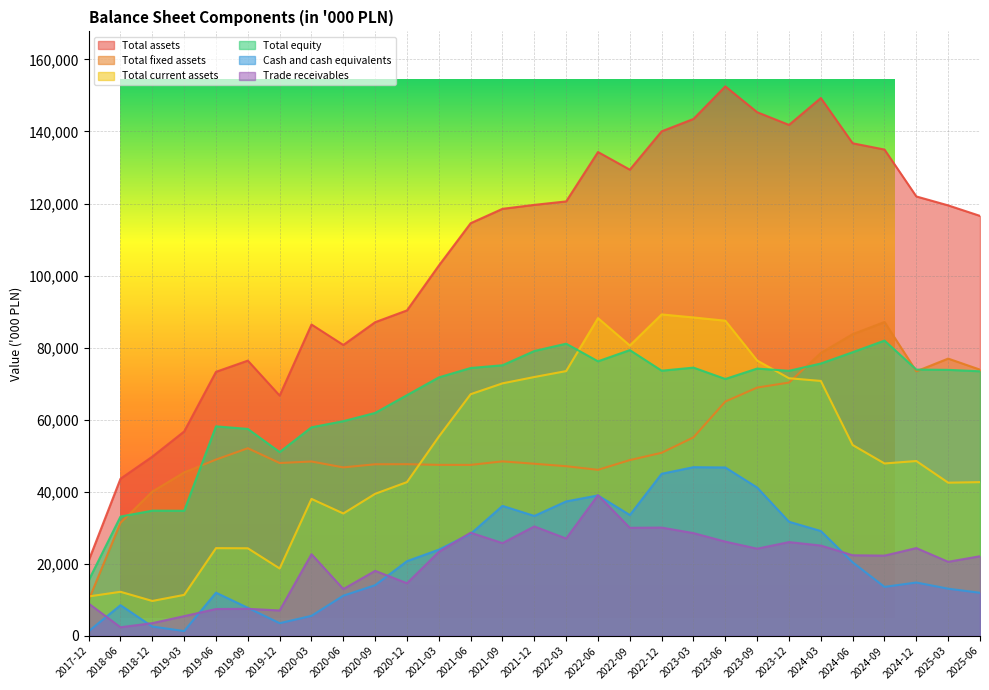

Rank the categories by Total equity value from lowest to highest.

2017-12, 2018-06, 2019-03, 2018-12, 2019-12, 2019-09, 2020-03, 2019-06, 2020-06, 2020-09, 2020-12, 2023-06, 2021-03, 2025-06, 2023-12, 2022-12, 2025-03, 2024-12, 2023-09, 2021-06, 2023-03, 2021-09, 2024-03, 2022-06, 2024-06, 2021-12, 2022-09, 2022-03, 2024-09